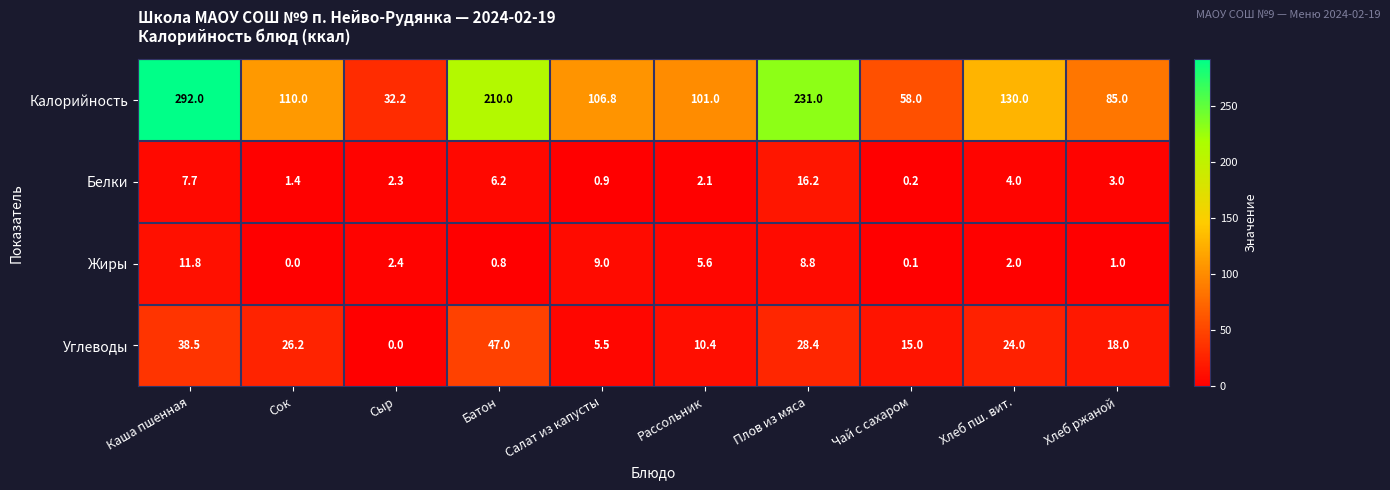

Which series changed the most between Каша пшенная and Рассольник?

Калорийность